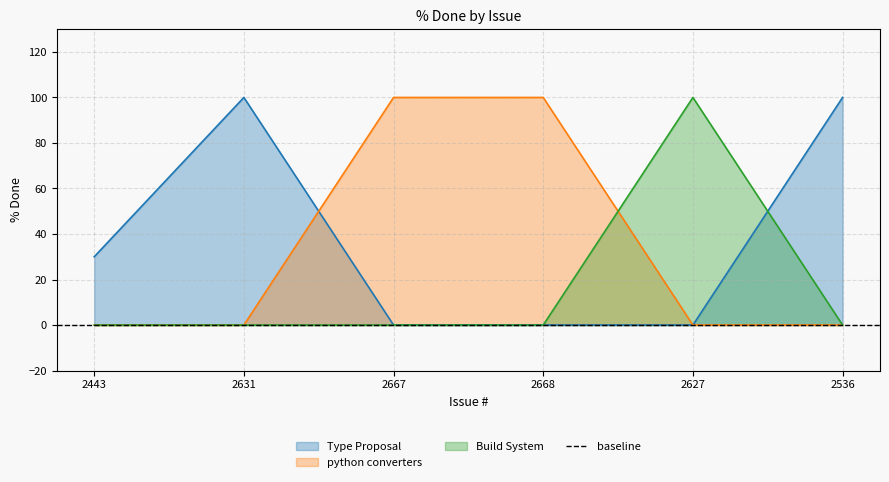

Approximately how many times larger is the value at 2668 compared to 2667?

1.0